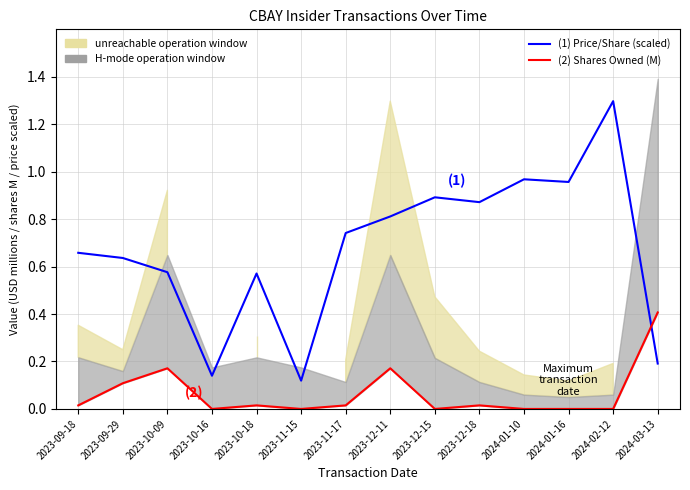

Rank the categories by sharesOwnedFollowingTransaction (M) value from lowest to highest.

2023-10-16, 2023-11-15, 2023-12-15, 2024-01-10, 2024-01-16, 2024-02-12, 2023-09-18, 2023-10-18, 2023-11-17, 2023-12-18, 2023-09-29, 2023-10-09, 2023-12-11, 2024-03-13